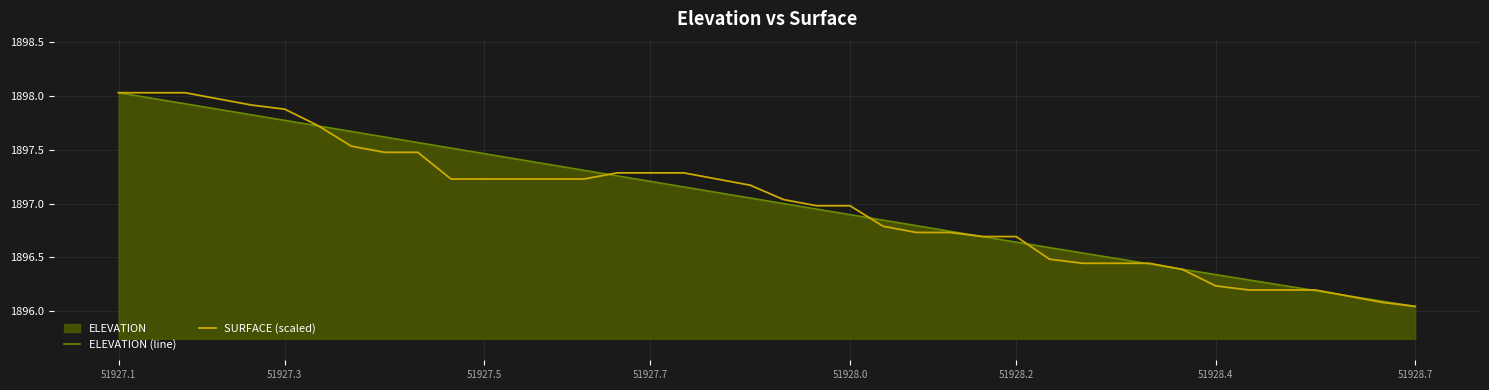

Count the number of data series in this chart.

2